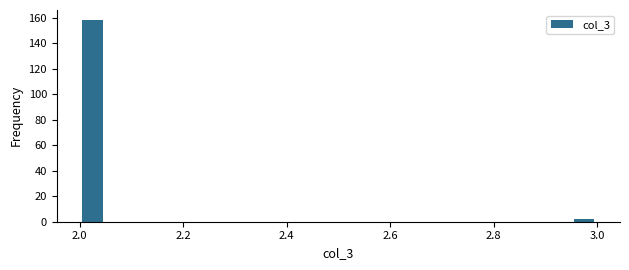

Read against the x-axis, roughly where is the centre of the tallest bar?

2.02